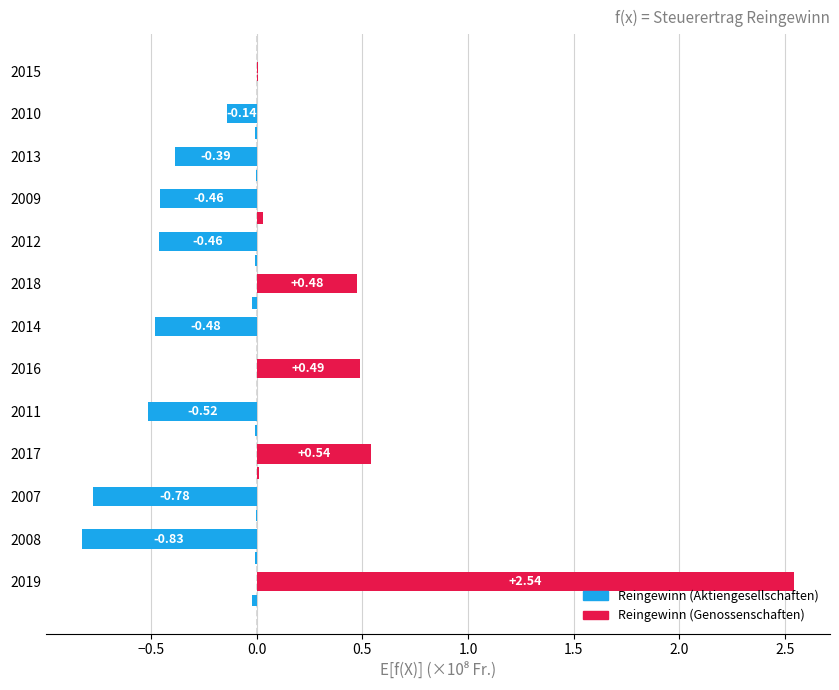

How many positive values does the Reingewinn (Aktiengesellschaften) series have?

5